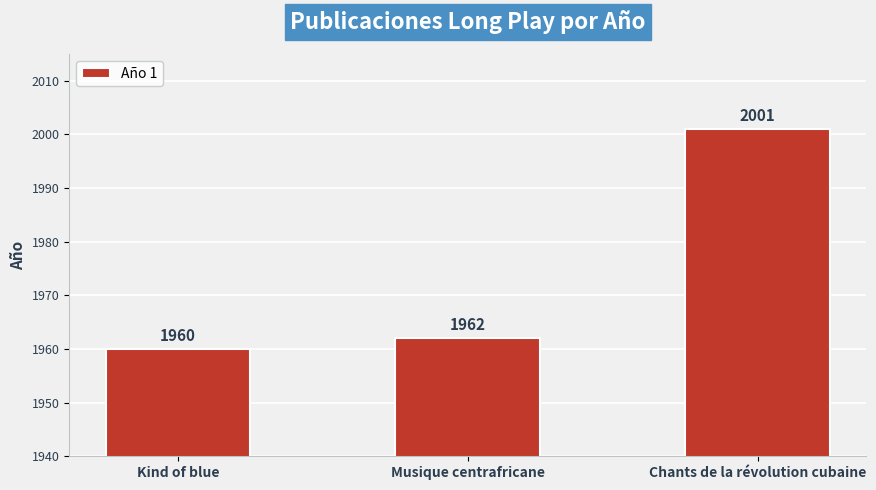

Reading left to right, extract all data points from this chart.

Kind of blue=1960	Musique centrafricane=1962	Chants de la révolution cubaine=2001